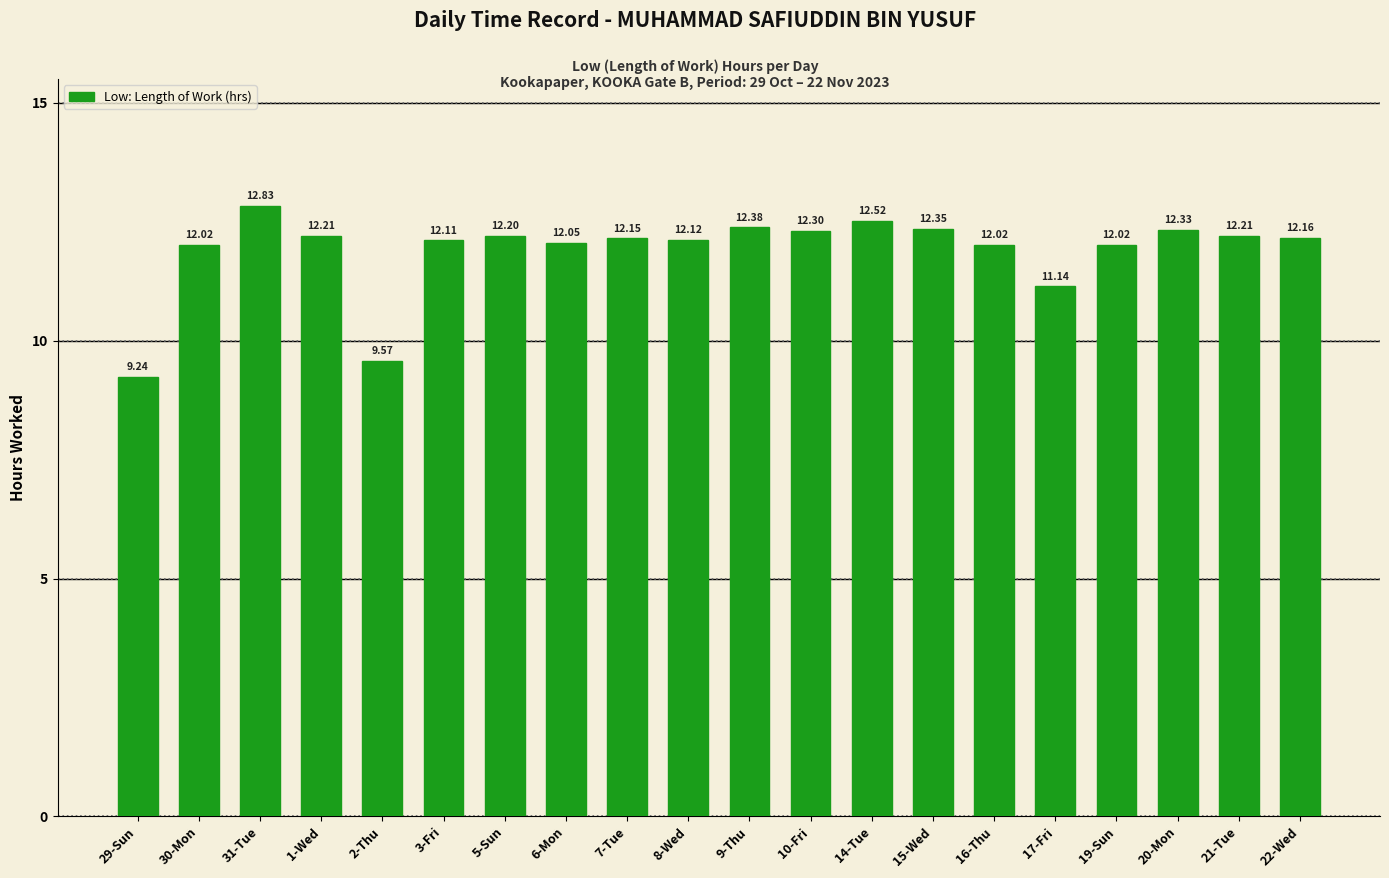

What is the value of the 3rd bar from the left?

12.8